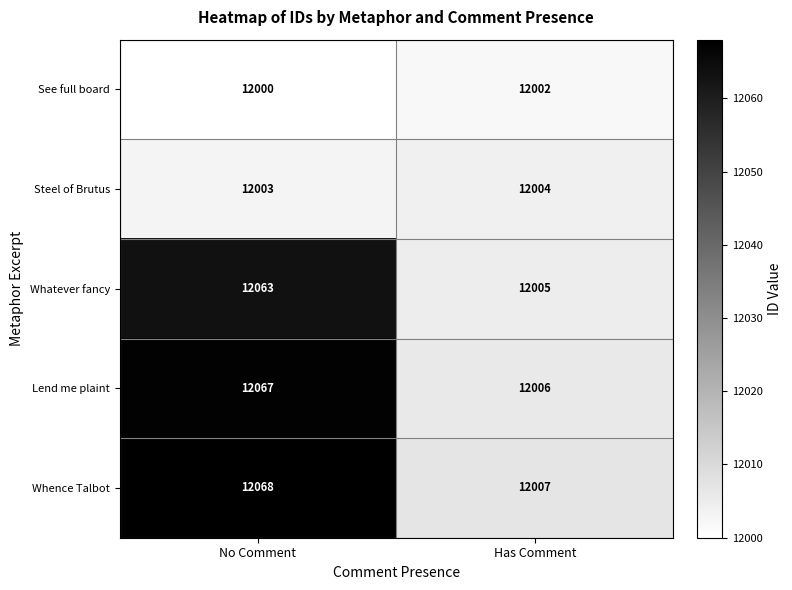

List the labels in order of See full board value, largest first.

Has Comment, No Comment